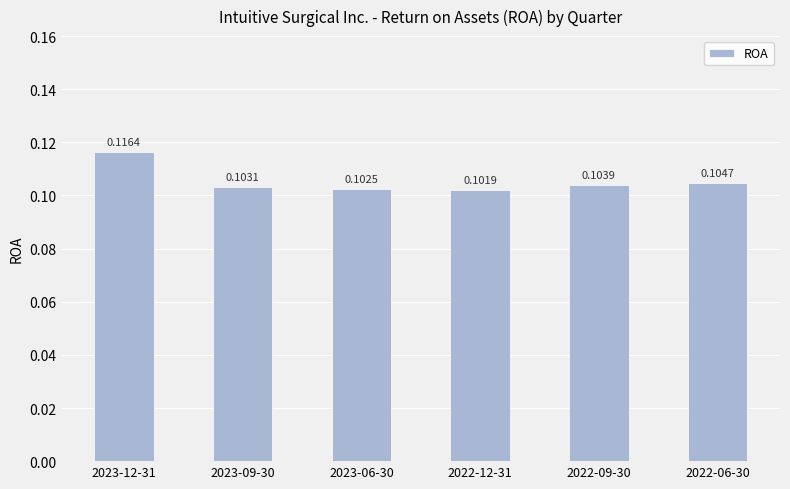

What is the sum of all values?

0.6